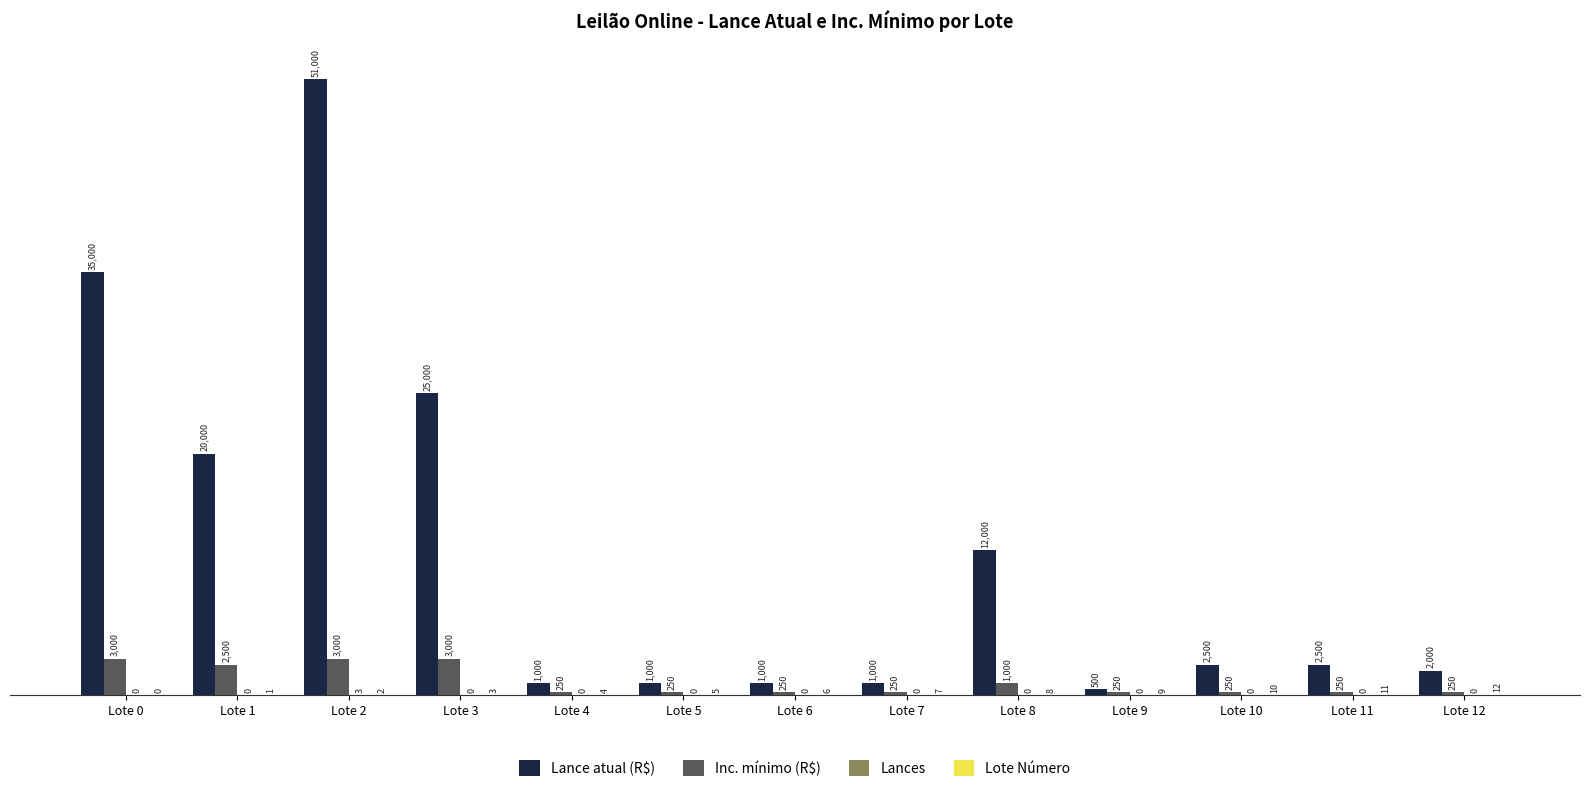

Count the number of categories in the chart.

13